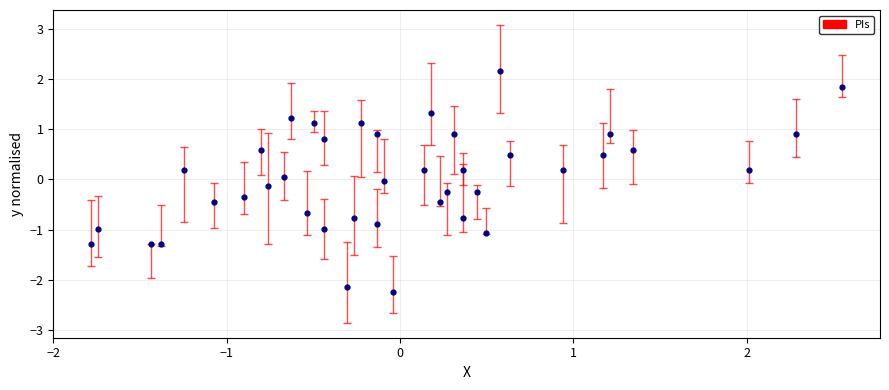

What is the range of Y values (max minus min)?

4.4